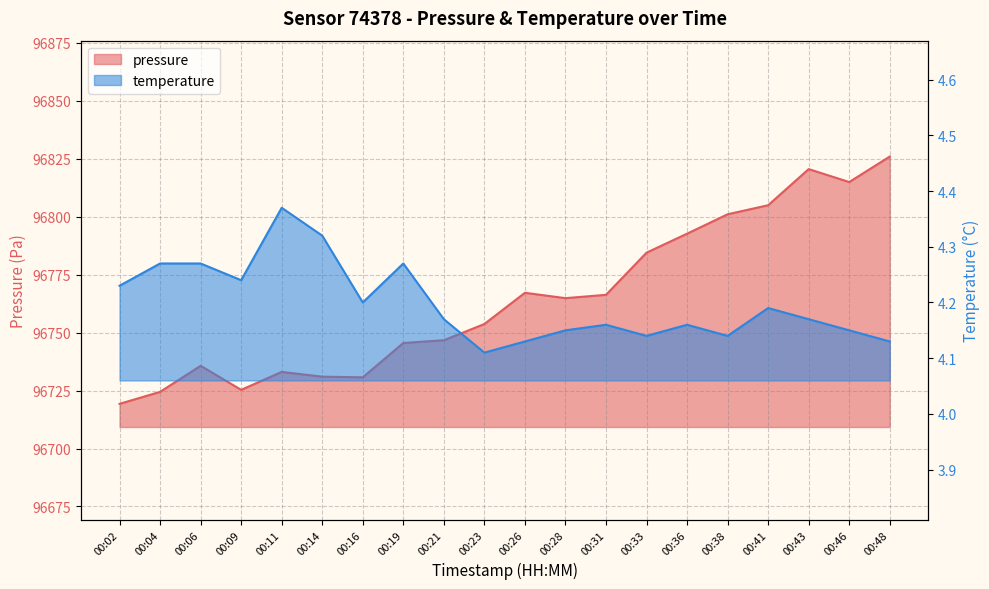

Rank the series by their average value, from lowest to highest.

temperature, pressure